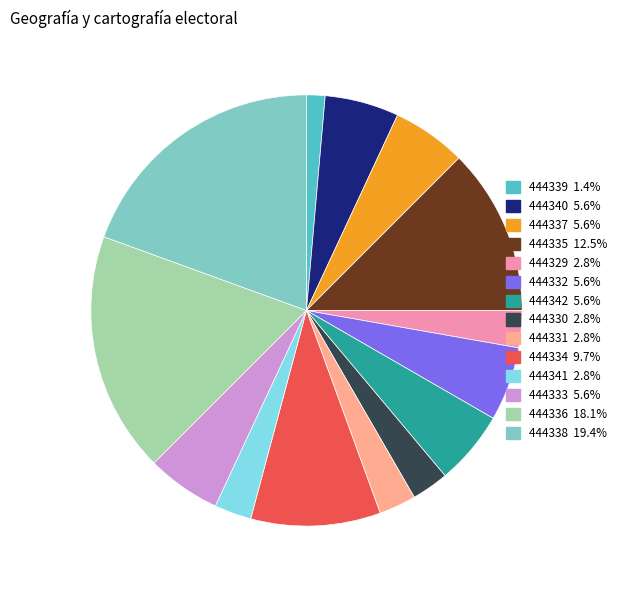

How many slices are in this pie chart?

14